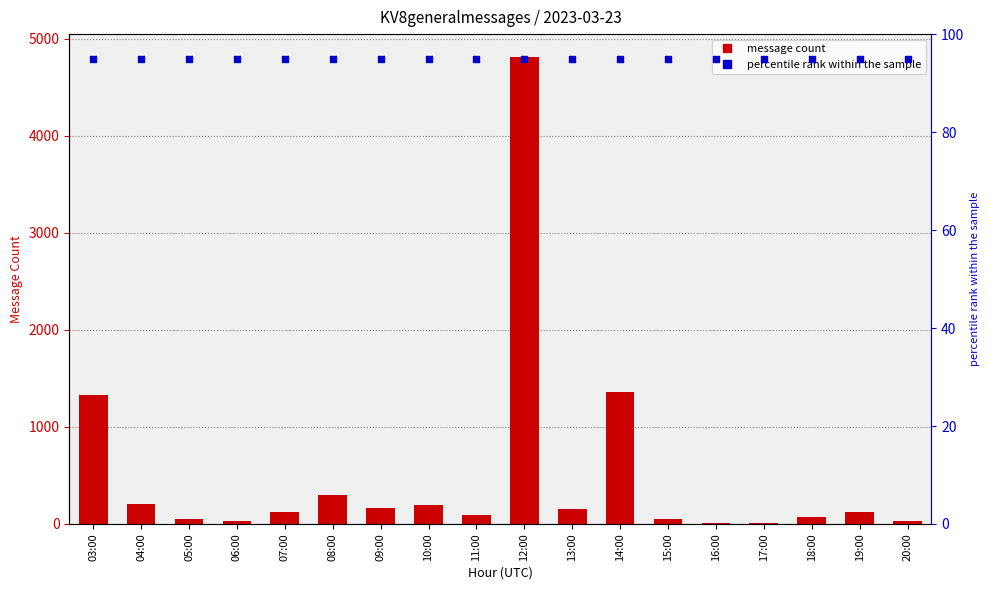

Which series has the largest Y range (max minus min)?

KV8generalmessages